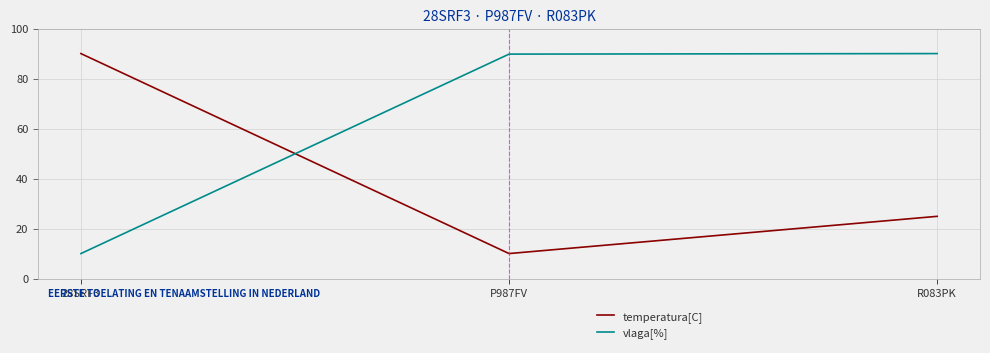

What is the total value across all series at 28SRF3?

100.0